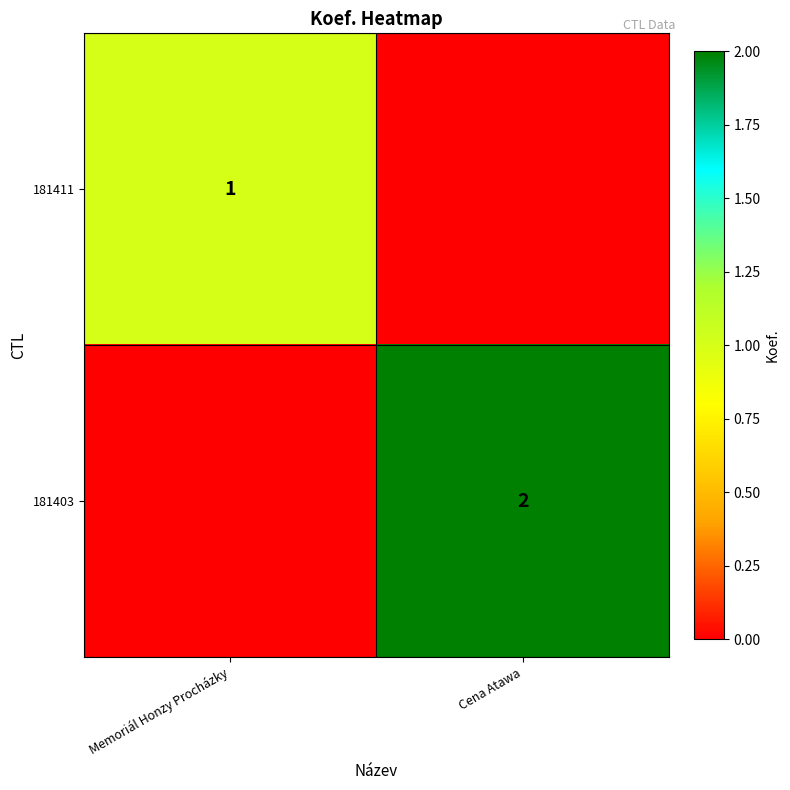

The 181403 series shows 1 at Cena Atawa. True or false?

False